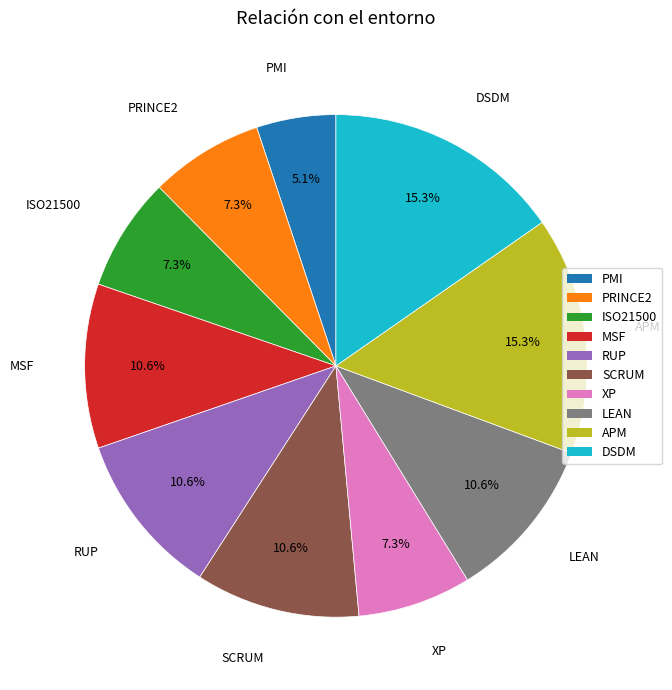

To the nearest percent, what is the difference between the LEAN and ISO21500 slice percentages?

3%